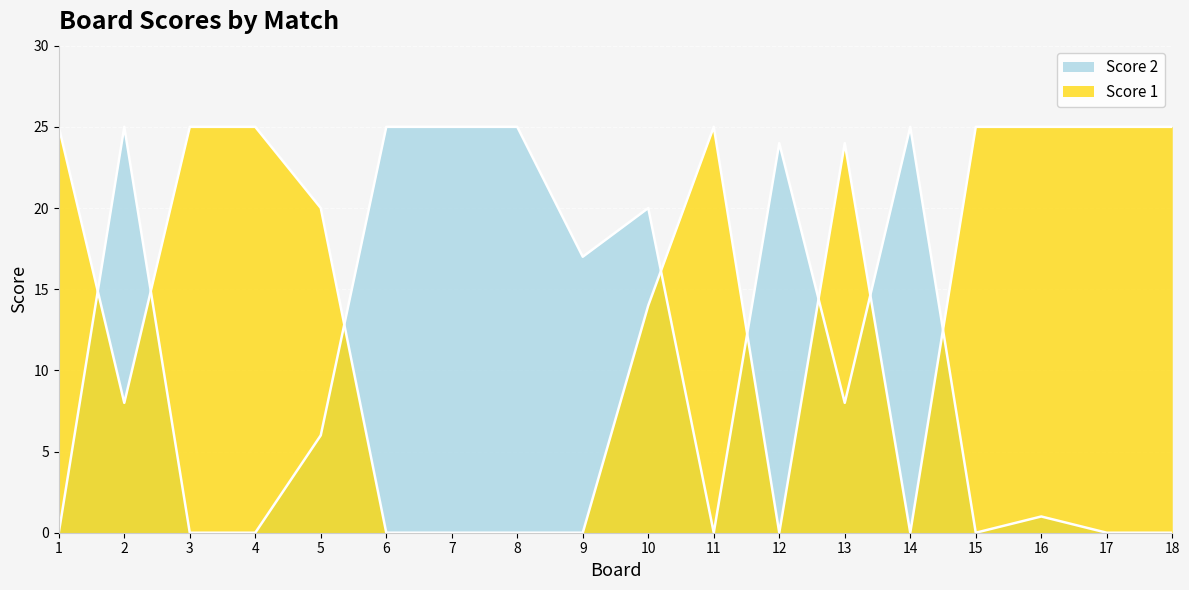

What is the greatest value displayed?

25